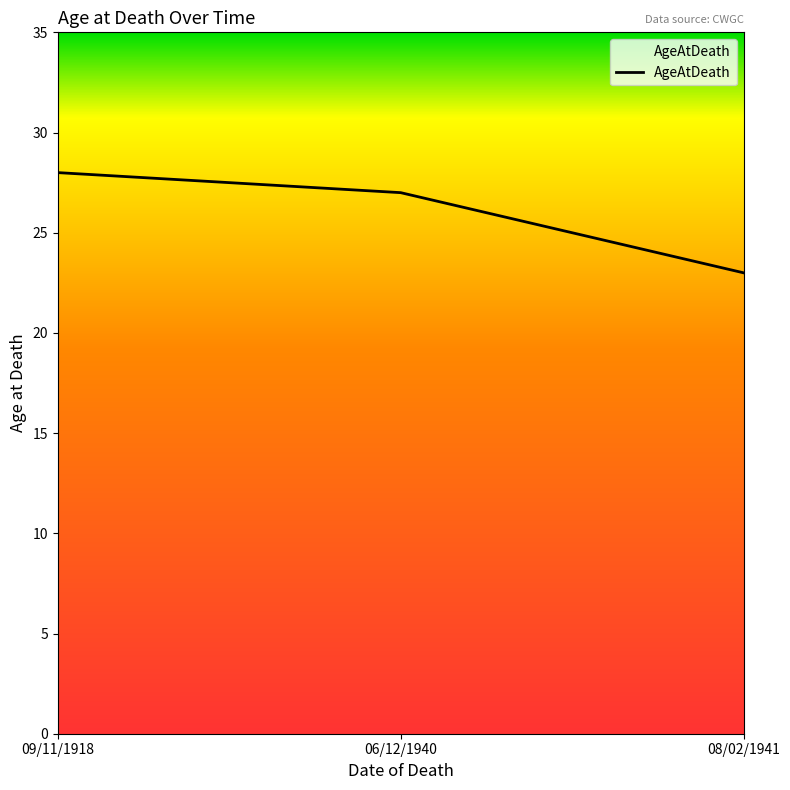

At which category does the chart reach its minimum across all series?

08/02/1941